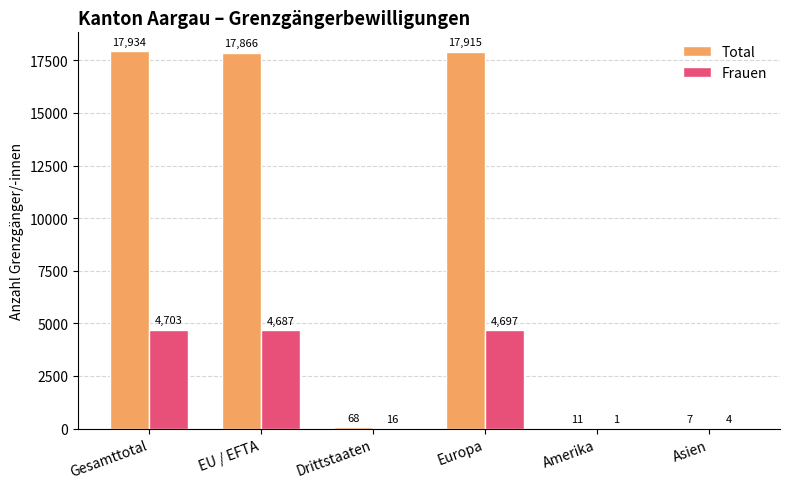

Which series has the largest total across all categories?

Total